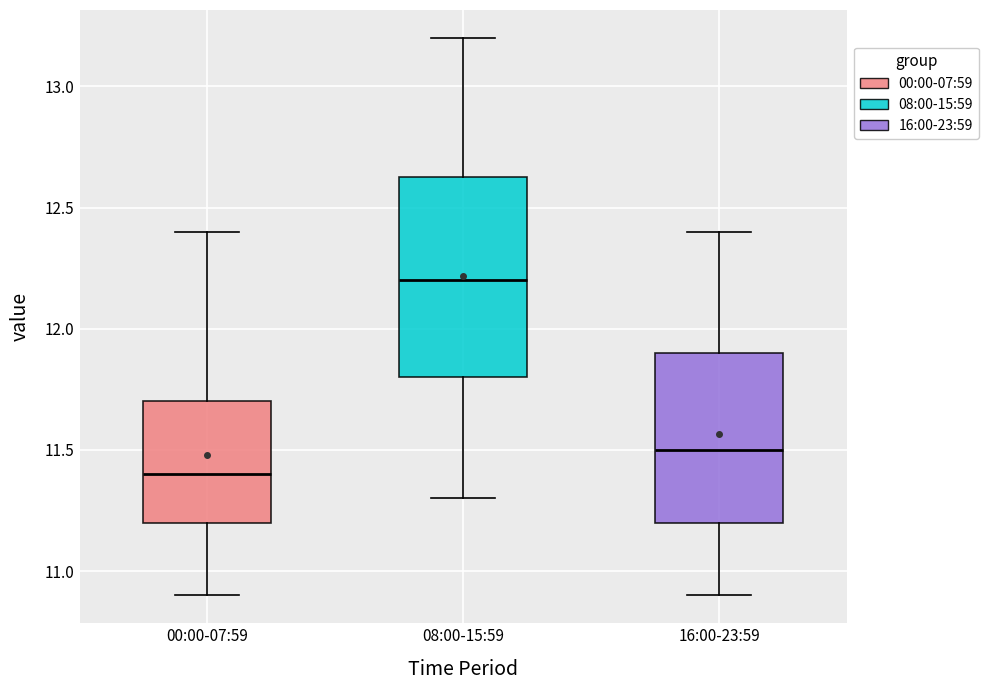

Where does the median line of the box for 08:00-15:59 sit on the y-axis? The values are not printed on the chart, so give them approximately, as read against the axis.

12.20